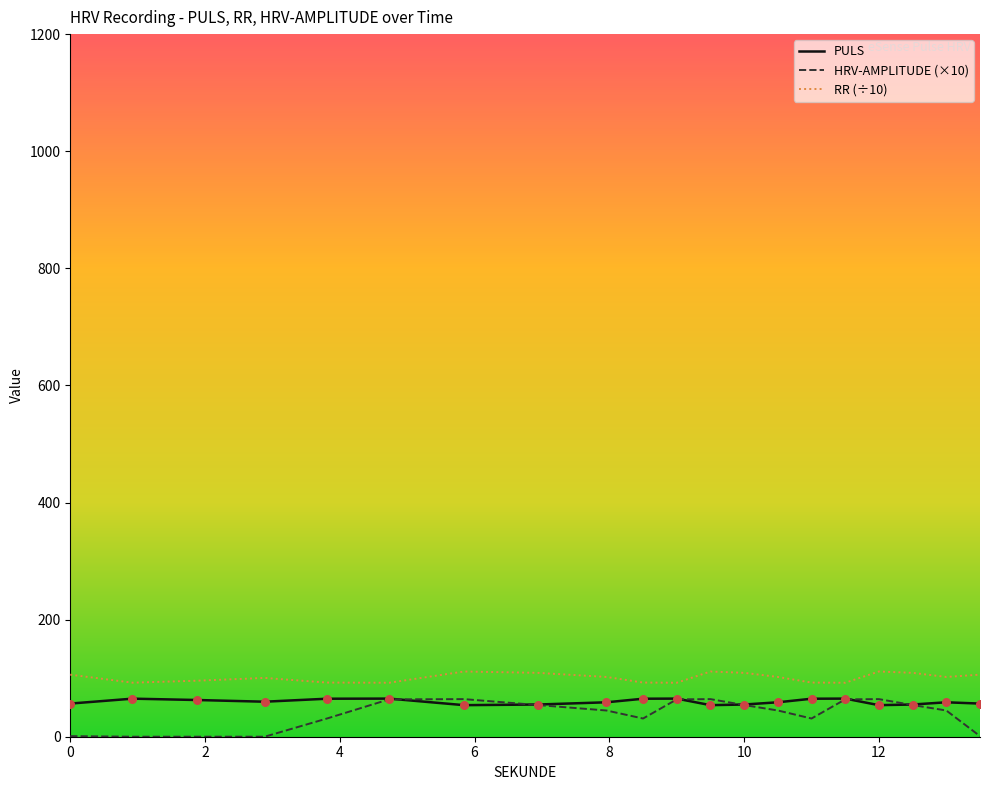

True or false: RR (÷10) and PULS cross at least once.

False